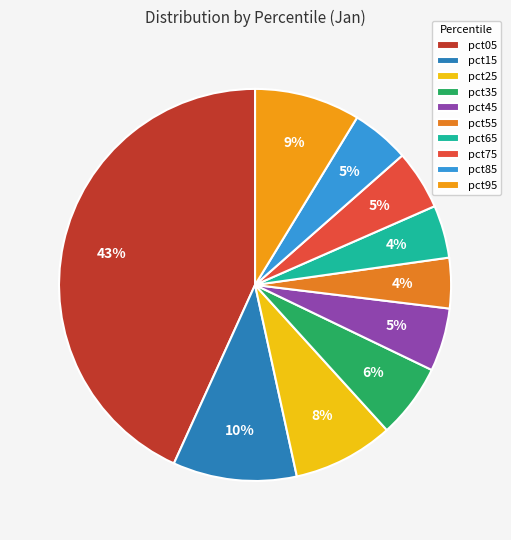

What portion of the pie excludes pct95?

91.3%